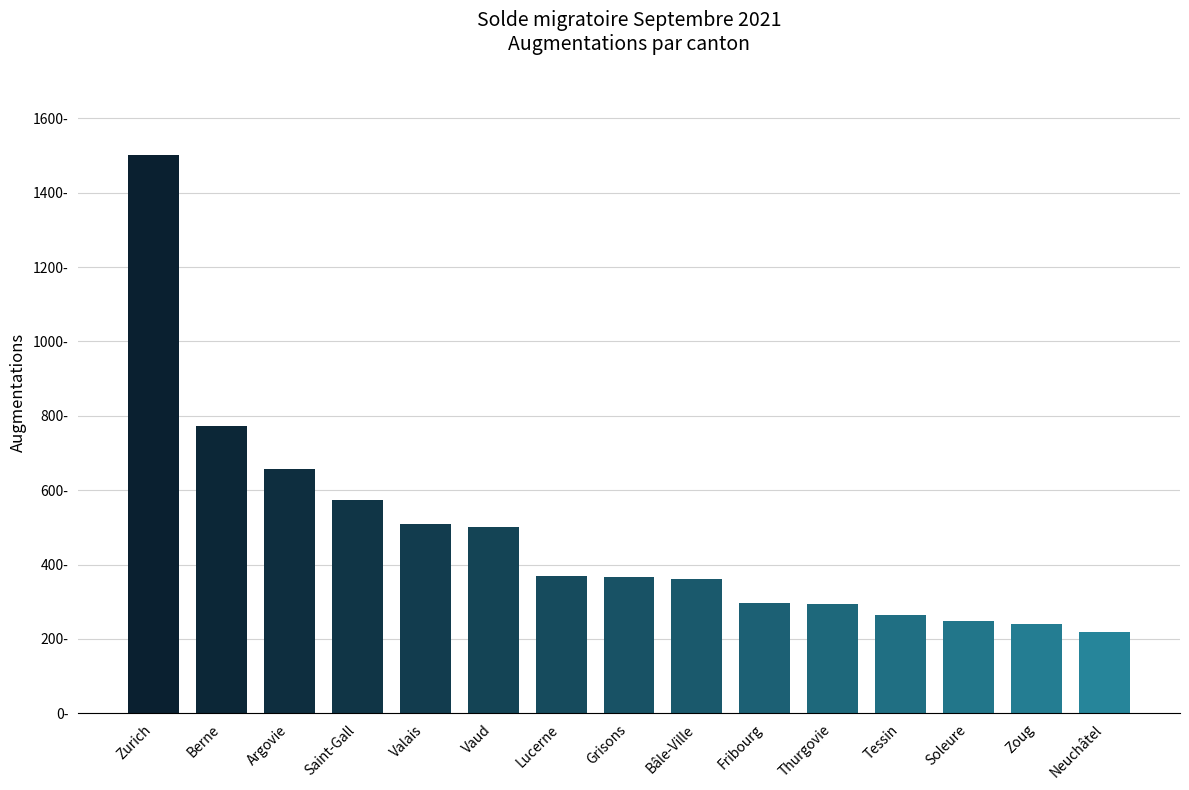

Does the chart contain any negative values?

No